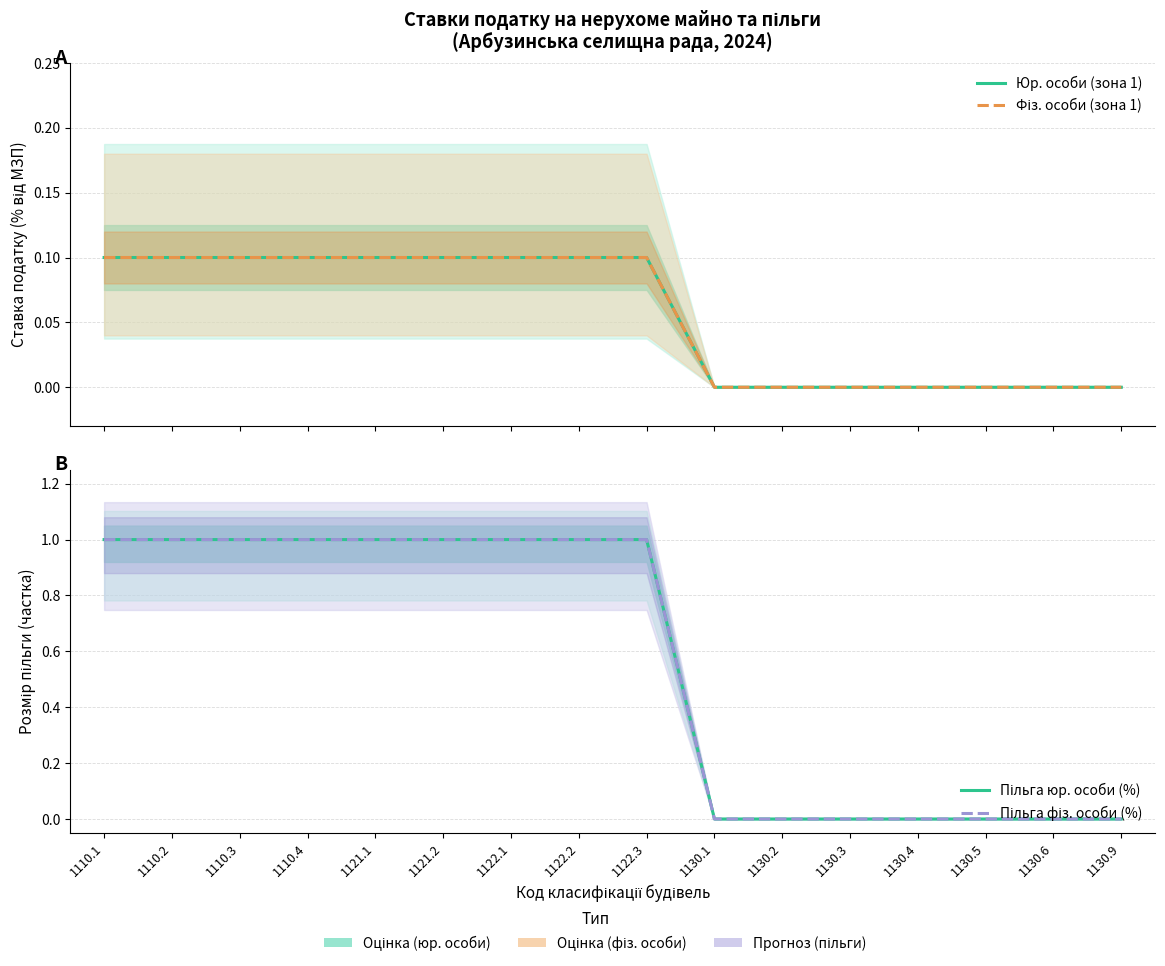

At which category is the sum across all series the highest?

1110.1